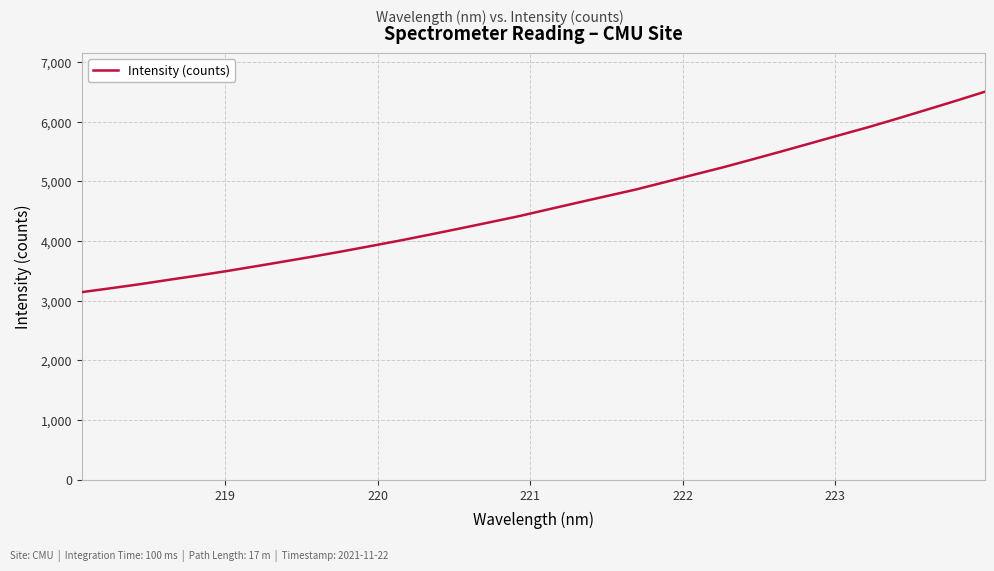

What is the maximum value shown in the chart?

6503.0